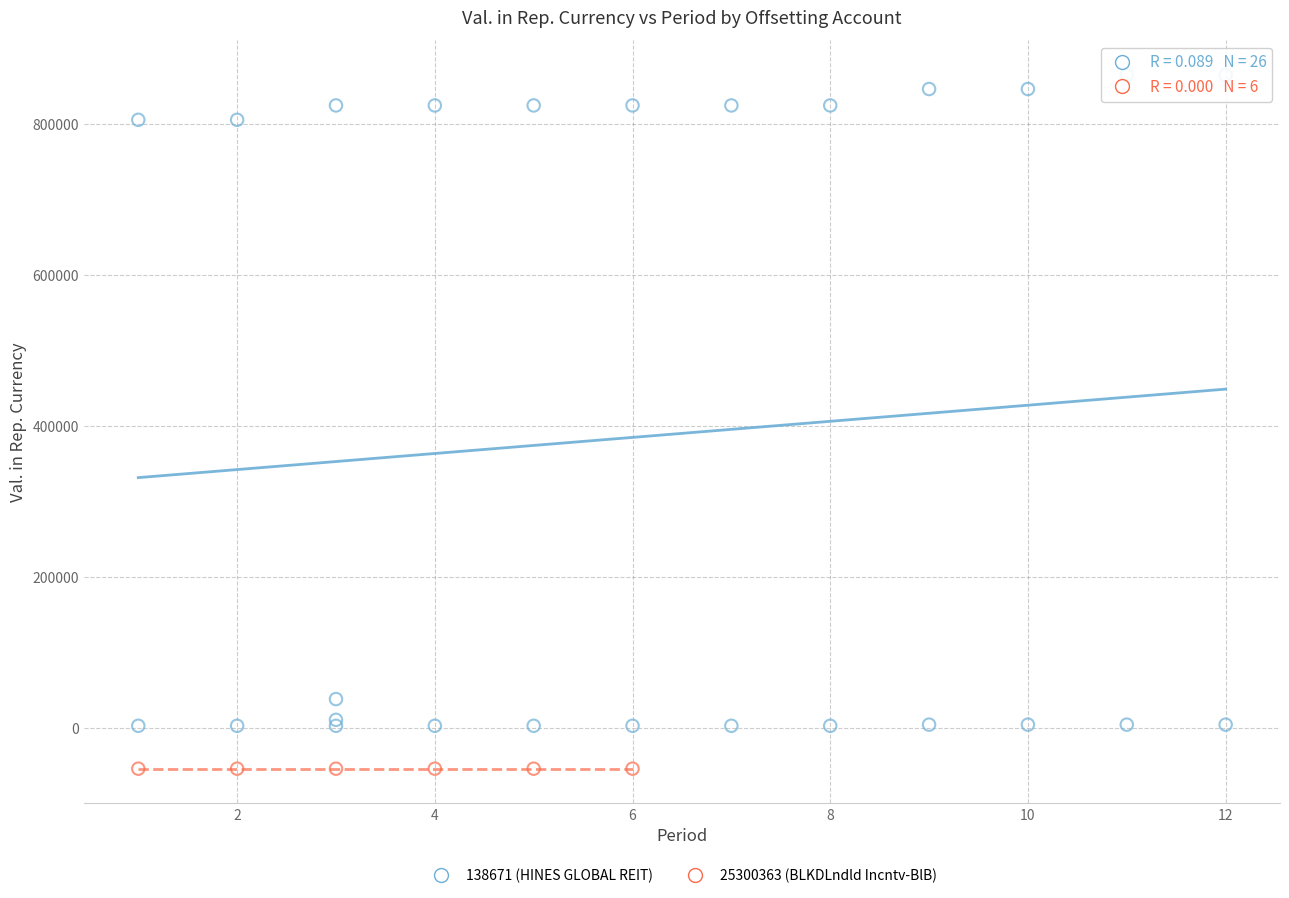

Which series contains the highest Y value?

138671 (HINES GLOBAL REIT)